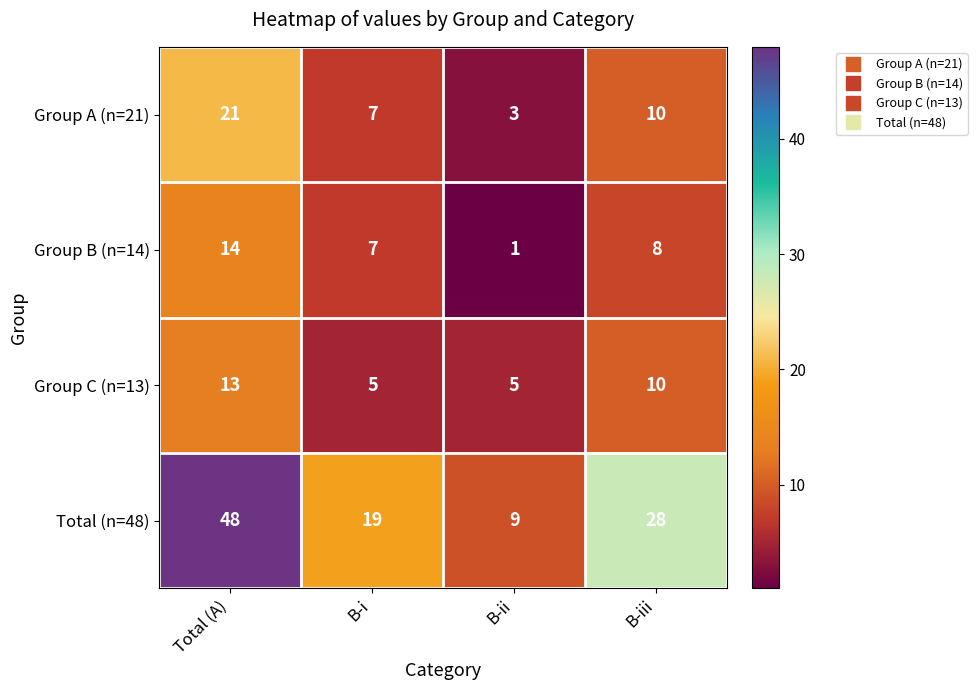

Which series has the largest total across all categories?

Total (n=48)